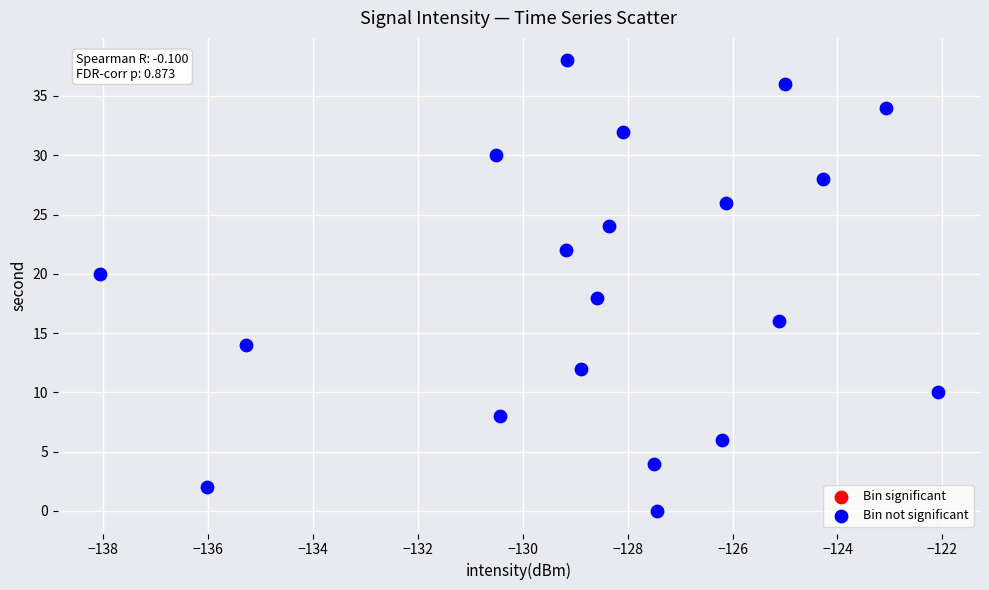

What is the range of Y values (max minus min)?

38